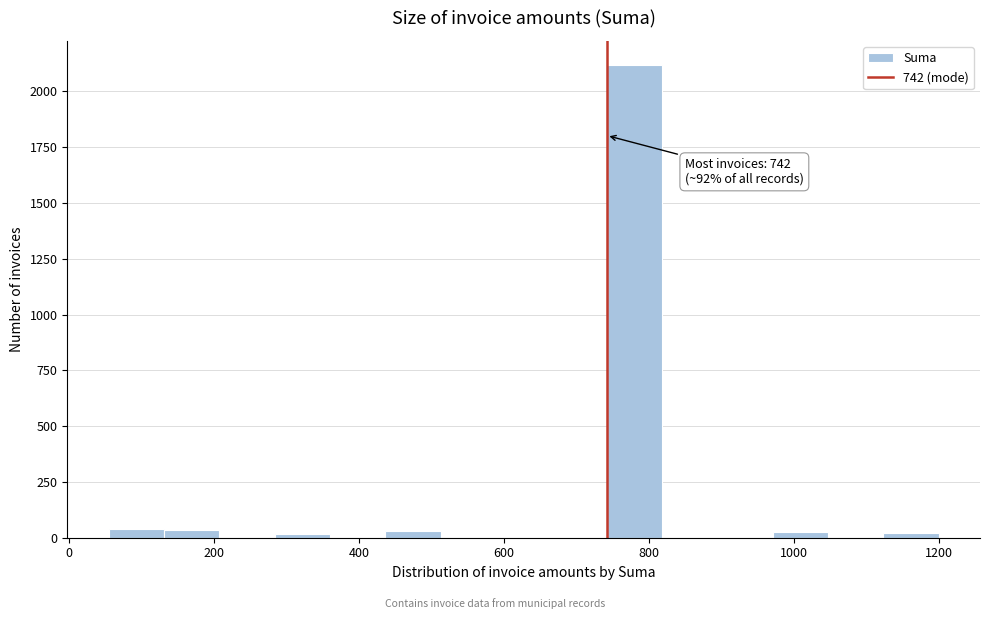

Around what value on the x-axis is the tallest bar? Give the approximate position of its centre, as read against the axis.

780